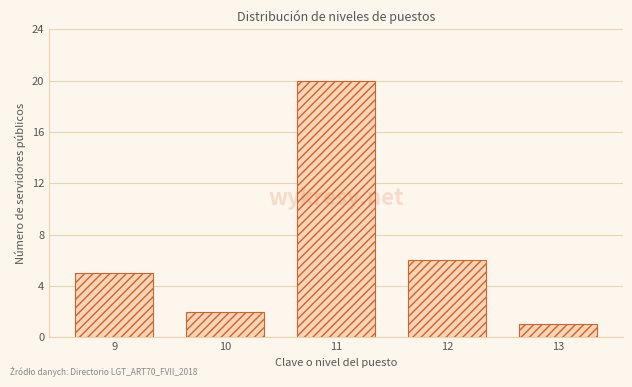

Reading left to right, transcribe all the data shown in this chart.

5	2	20	6	1